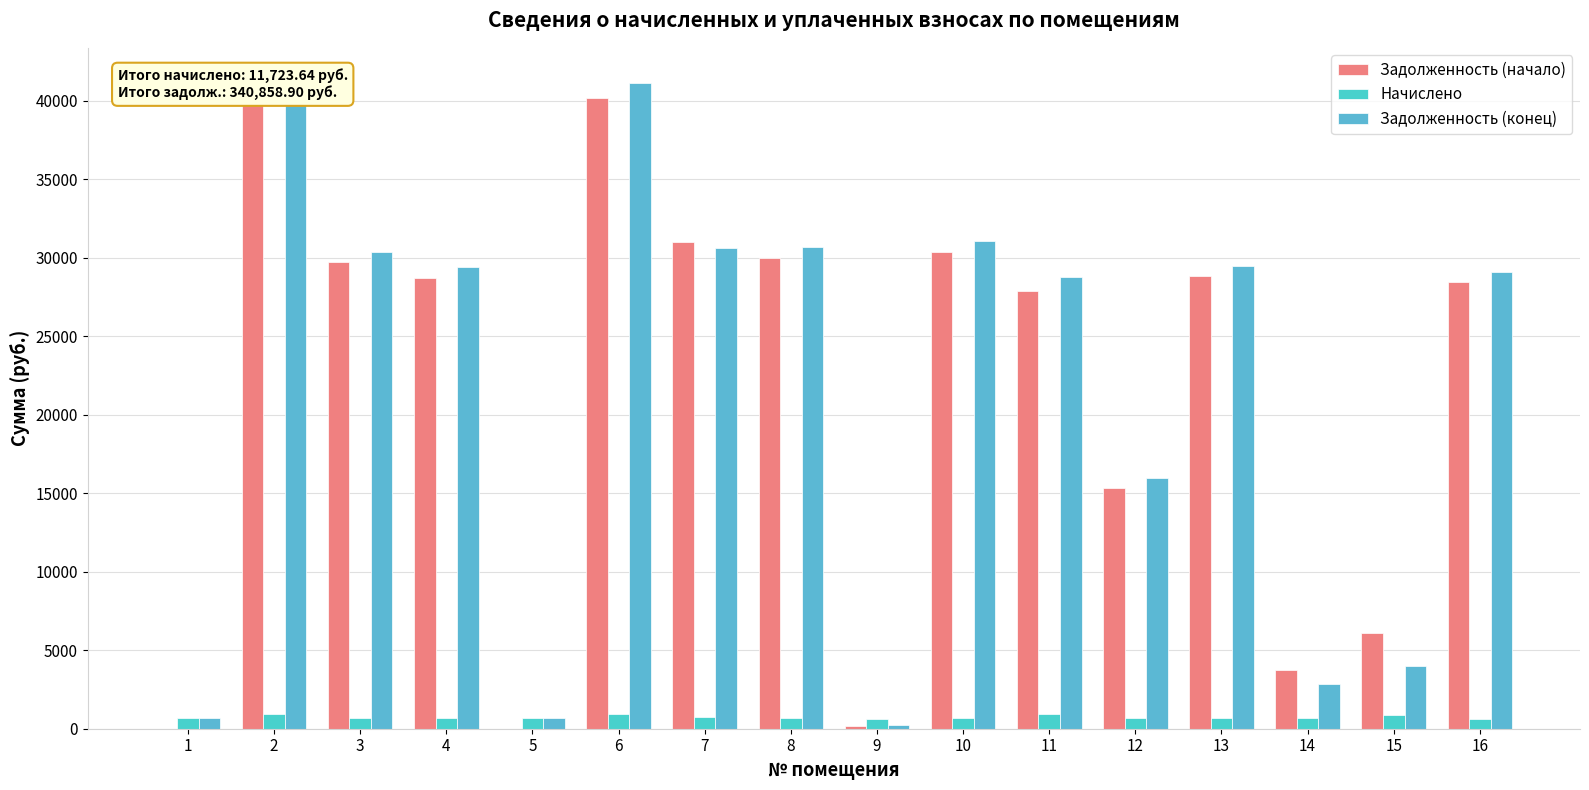

Reading left to right, list all the values displayed in this chart.

Задолженность (начало): 1=0.0	2=40378.7	3=29715.2	4=28724.8	5=0.0	6=40185.7	7=31011.0	8=29986.1	9=196.5	10=30345.1	11=27890.3	12=15345.1	13=28821.7	14=3742.2	15=6083.0	16=28433.5
Начислено: 1=673.8	2=920.4	3=674.2	4=651.8	5=680.4	6=911.9	7=739.9	8=680.4	9=649.6	10=688.6	11=909.4	12=654.0	13=654.0	14=685.9	15=904.1	16=645.2
Задолженность (конец): 1=673.8	2=41299.2	3=30389.4	4=29376.5	5=680.4	6=41097.5	7=30599.8	8=30666.6	9=216.5	10=31033.7	11=28799.8	12=15999.1	13=29475.7	14=2828.1	15=3987.1	16=29078.7